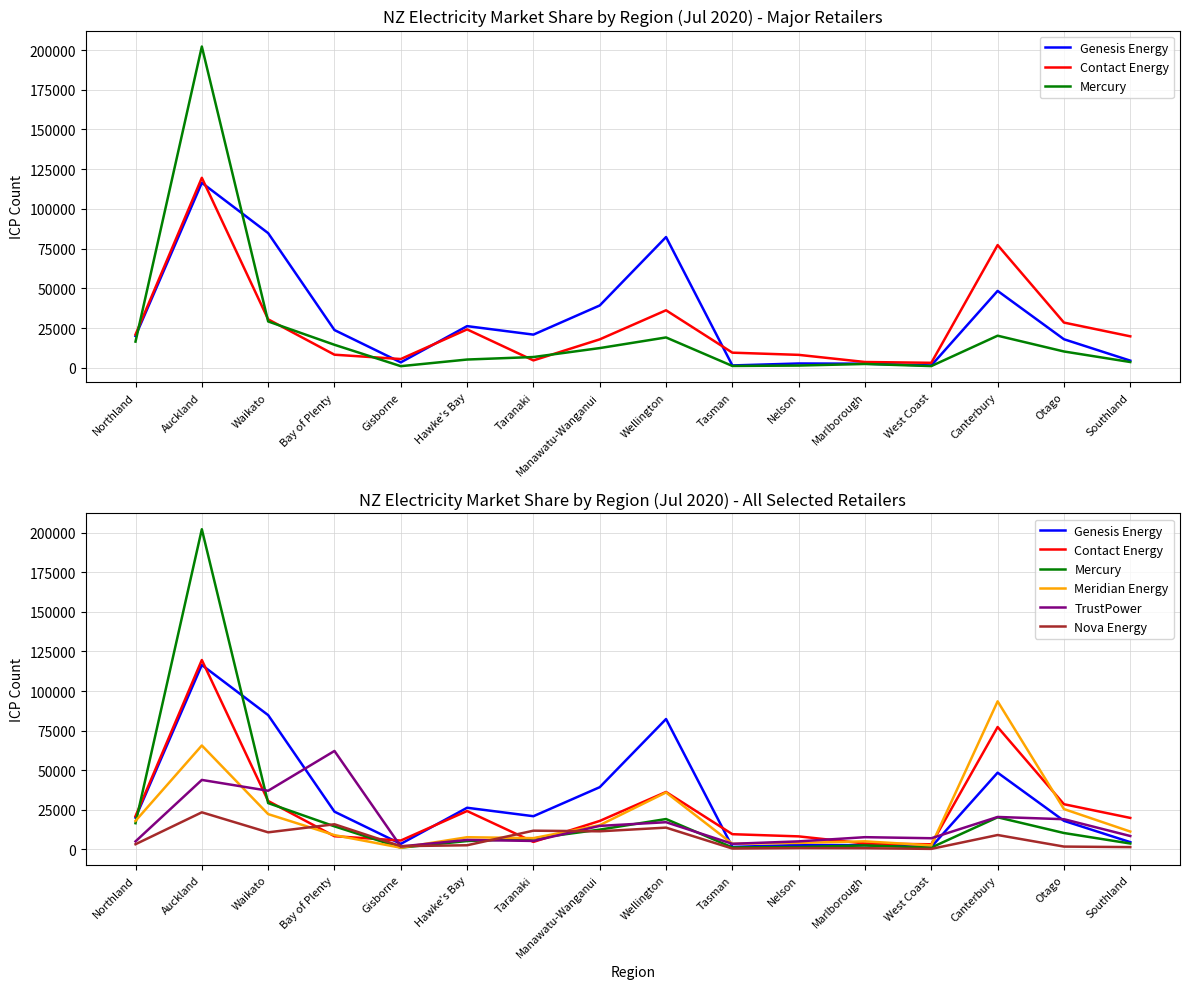

True or false: Mercury has more than 1 points higher than both neighbors.

True